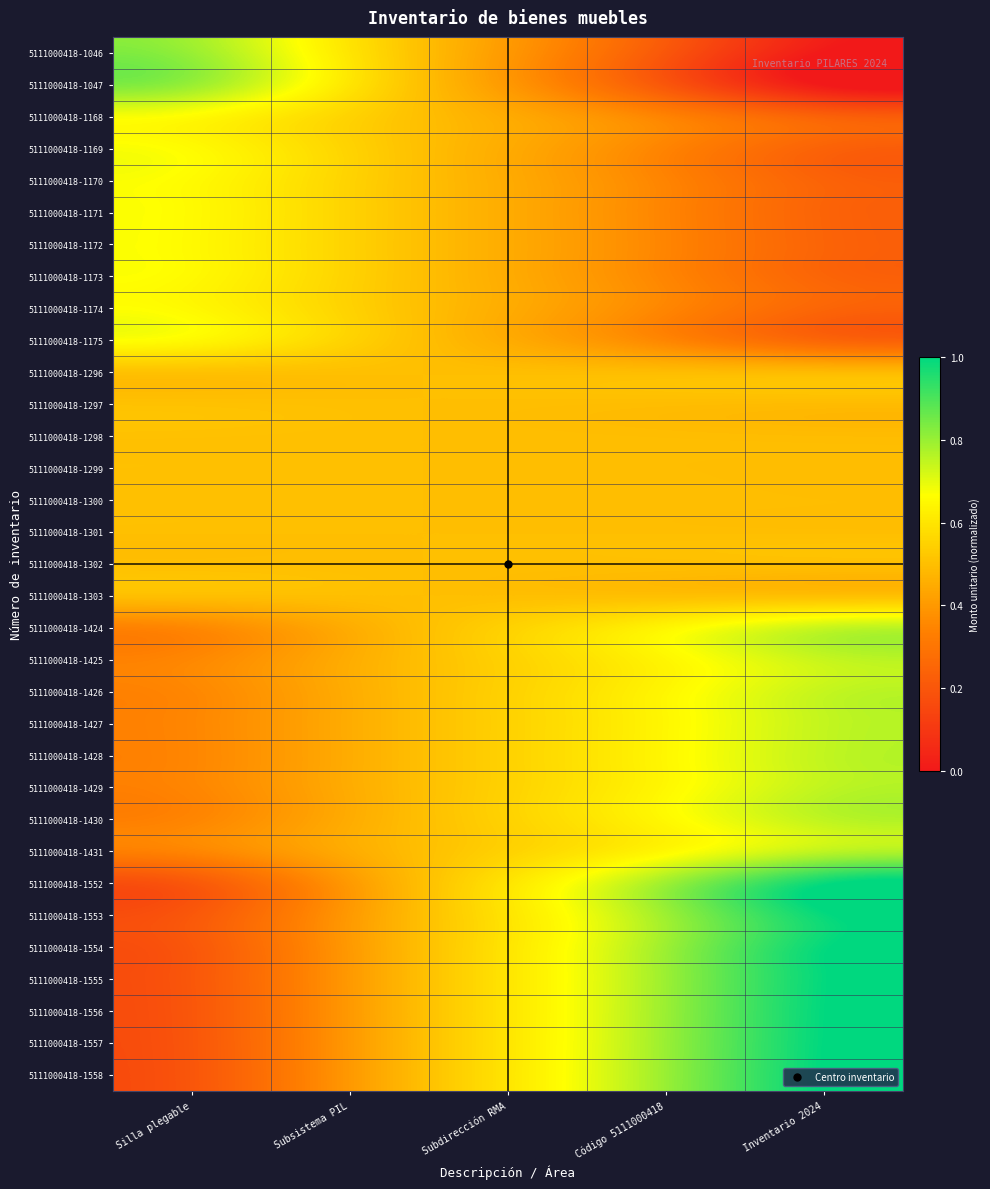

Rank the series by their maximum value, from highest to lowest.

5111000418-1558, 5111000418-1557, 5111000418-1556, 5111000418-1555, 5111000418-1554, 5111000418-1553, 5111000418-1552, 5111000418-1046, 5111000418-1047, 5111000418-1431, 5111000418-1430, 5111000418-1429, 5111000418-1428, 5111000418-1427, 5111000418-1426, 5111000418-1425, 5111000418-1424, 5111000418-1168, 5111000418-1169, 5111000418-1170, 5111000418-1171, 5111000418-1172, 5111000418-1173, 5111000418-1174, 5111000418-1175, 5111000418-1296, 5111000418-1297, 5111000418-1298, 5111000418-1299, 5111000418-1300, 5111000418-1303, 5111000418-1301, 5111000418-1302